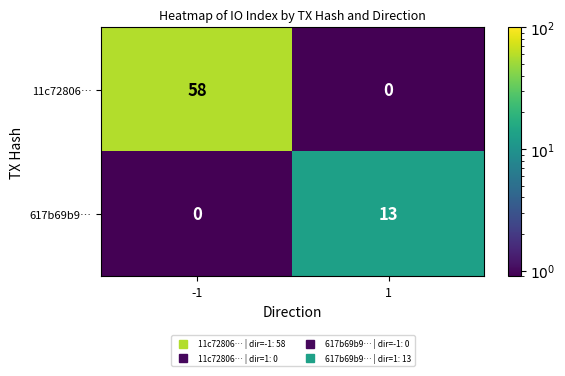

Which series has the largest range (max minus min)?

11c72806…